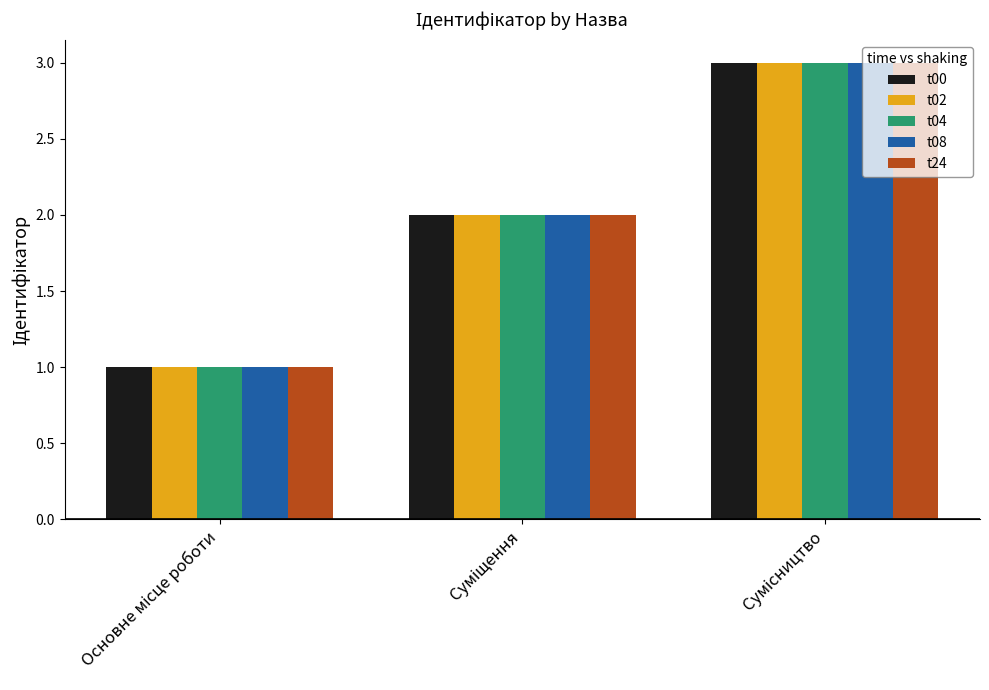

Reading left to right, list all the values displayed in this chart.

t00: 1	2	3
t02: 1	2	3
t04: 1	2	3
t08: 1	2	3
t24: 1	2	3